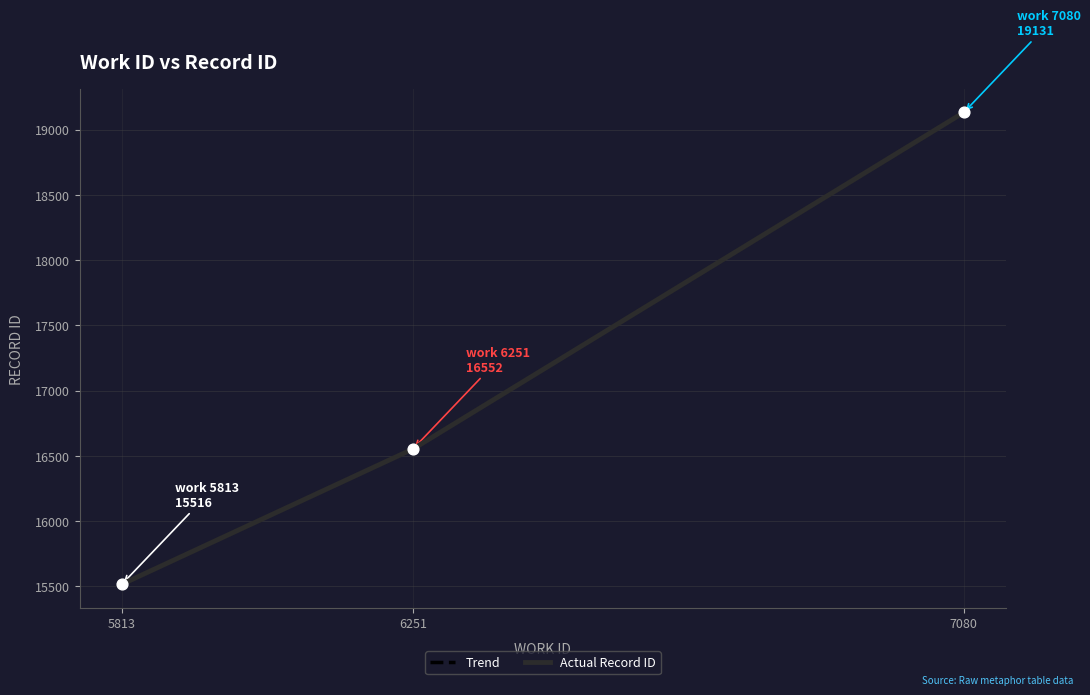

At how many categories does at least one series exceed 15744?

2